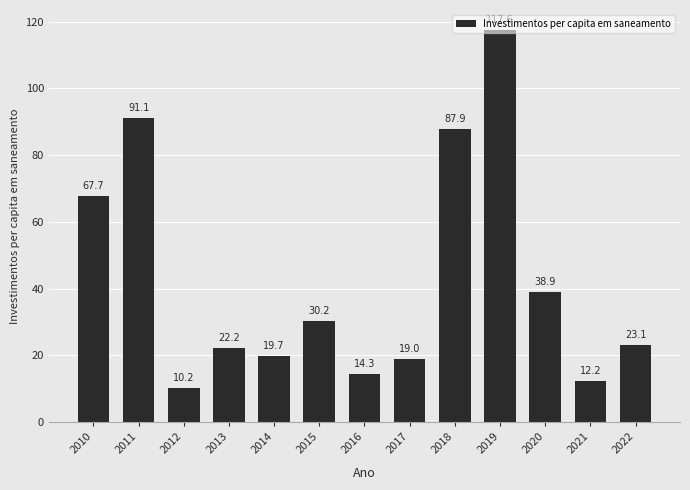

The chart shows a value of 105.7 at 2010. True or false?

False